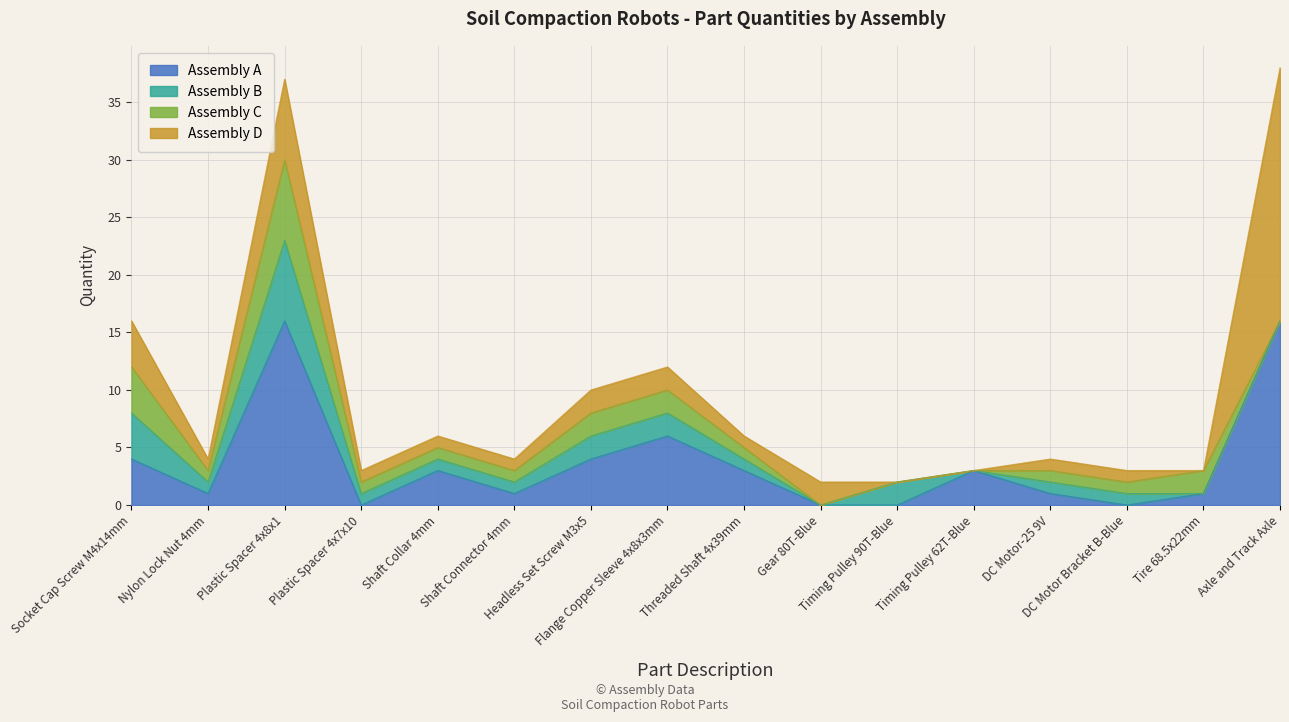

Reading right to left, extract all data points from this chart.

Assembly A: Axle and Track Axle=16	Tire 68.5x22mm=1	DC Motor Bracket B-Blue=0	DC Motor-25 9V=1	Timing Pulley 62T-Blue=3	Timing Pulley 90T-Blue=0	Gear 80T-Blue=0	Threaded Shaft 4x39mm=3	Flange Copper Sleeve 4x8x3mm=6	Headless Set Screw M3x5=4	Shaft Connector 4mm=1	Shaft Collar 4mm=3	Plastic Spacer 4x7x10=0	Plastic Spacer 4x8x1=16	Nylon Lock Nut 4mm=1	Socket Cap Screw M4x14mm=4
Assembly B: Axle and Track Axle=0	Tire 68.5x22mm=0	DC Motor Bracket B-Blue=1	DC Motor-25 9V=1	Timing Pulley 62T-Blue=0	Timing Pulley 90T-Blue=2	Gear 80T-Blue=0	Threaded Shaft 4x39mm=1	Flange Copper Sleeve 4x8x3mm=2	Headless Set Screw M3x5=2	Shaft Connector 4mm=1	Shaft Collar 4mm=1	Plastic Spacer 4x7x10=1	Plastic Spacer 4x8x1=7	Nylon Lock Nut 4mm=1	Socket Cap Screw M4x14mm=4
Assembly C: Axle and Track Axle=0	Tire 68.5x22mm=2	DC Motor Bracket B-Blue=1	DC Motor-25 9V=1	Timing Pulley 62T-Blue=0	Timing Pulley 90T-Blue=0	Gear 80T-Blue=0	Threaded Shaft 4x39mm=1	Flange Copper Sleeve 4x8x3mm=2	Headless Set Screw M3x5=2	Shaft Connector 4mm=1	Shaft Collar 4mm=1	Plastic Spacer 4x7x10=1	Plastic Spacer 4x8x1=7	Nylon Lock Nut 4mm=1	Socket Cap Screw M4x14mm=4
Assembly D: Axle and Track Axle=22	Tire 68.5x22mm=0	DC Motor Bracket B-Blue=1	DC Motor-25 9V=1	Timing Pulley 62T-Blue=0	Timing Pulley 90T-Blue=0	Gear 80T-Blue=2	Threaded Shaft 4x39mm=1	Flange Copper Sleeve 4x8x3mm=2	Headless Set Screw M3x5=2	Shaft Connector 4mm=1	Shaft Collar 4mm=1	Plastic Spacer 4x7x10=1	Plastic Spacer 4x8x1=7	Nylon Lock Nut 4mm=1	Socket Cap Screw M4x14mm=4